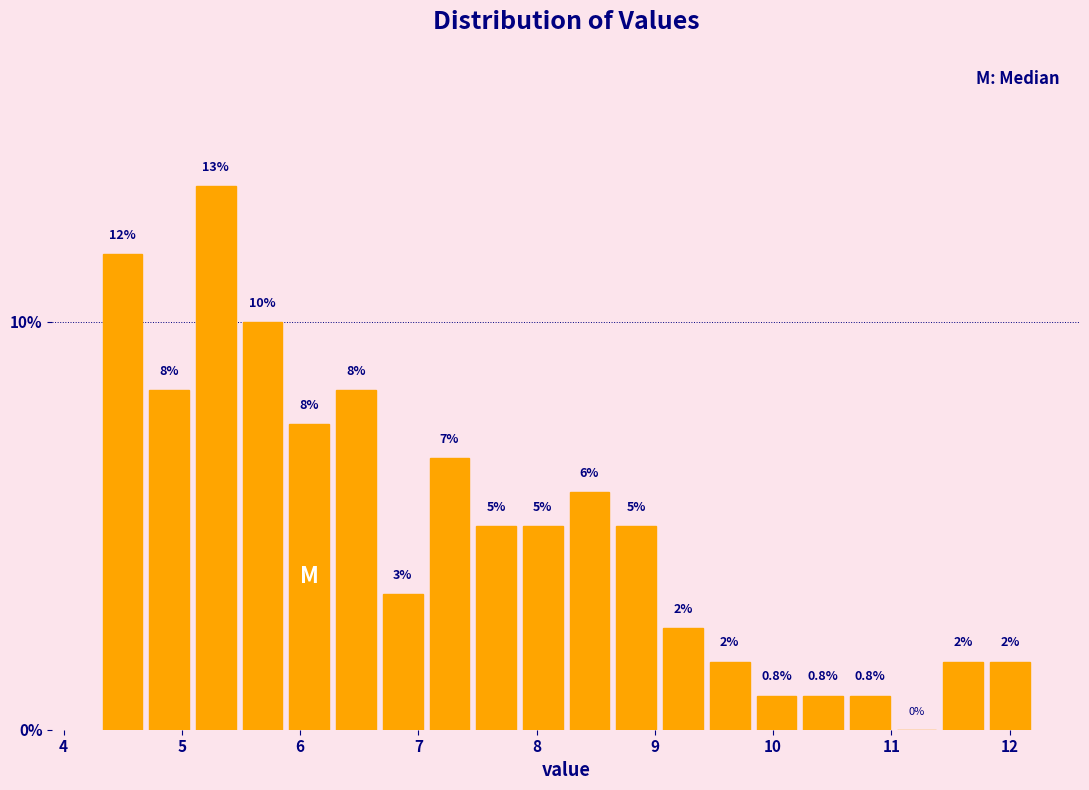

Around what value on the x-axis is the tallest bar? Give the approximate position of its centre, as read against the axis.

5.3